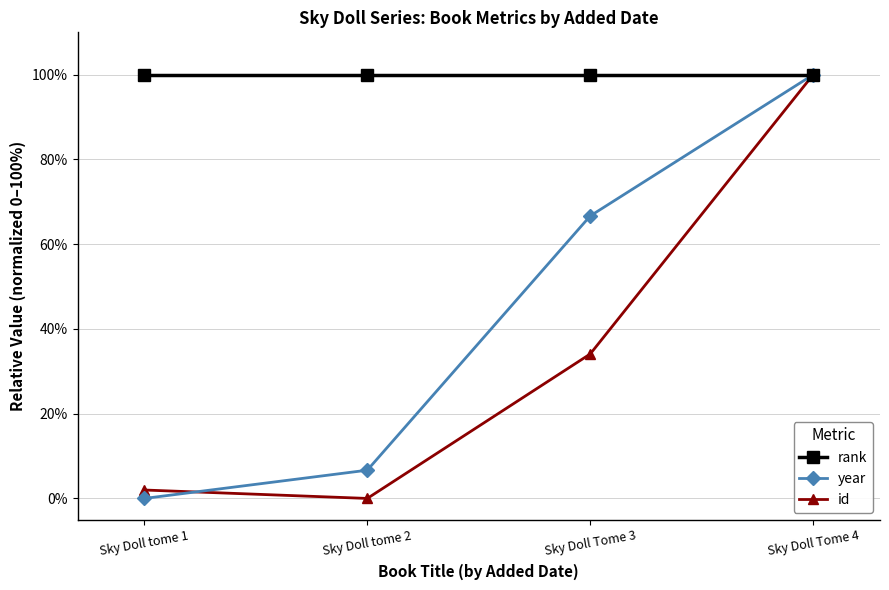

At which category is the sum across all series the highest?

Sky Doll Tome 4